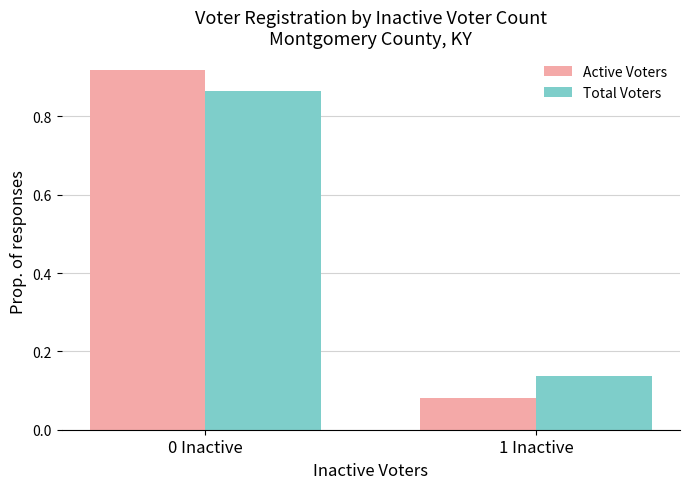

Does the chart contain stacked bars?

No